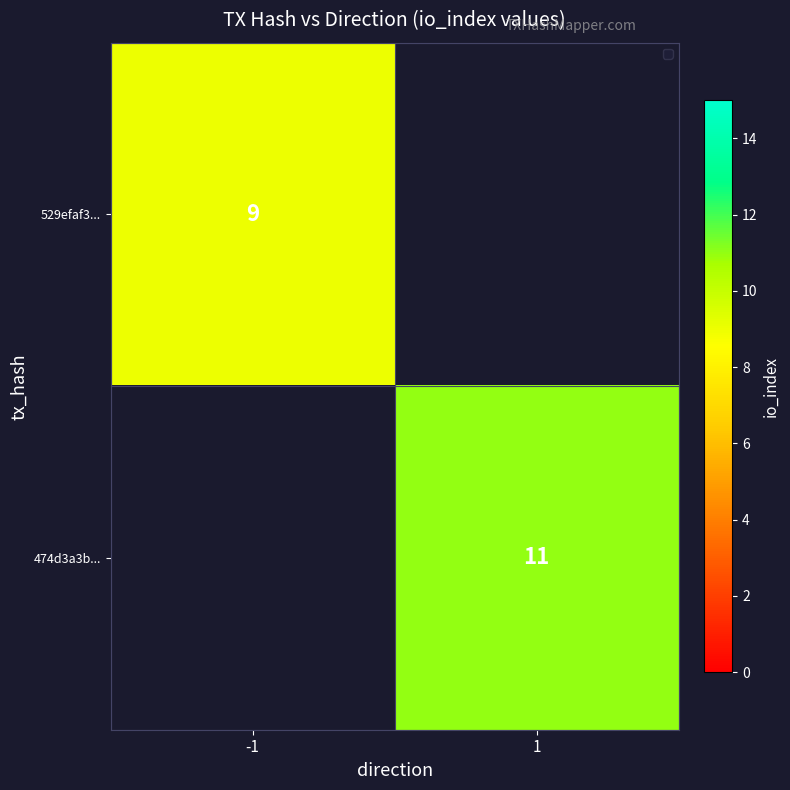

At which category does the chart reach its minimum across all series?

1